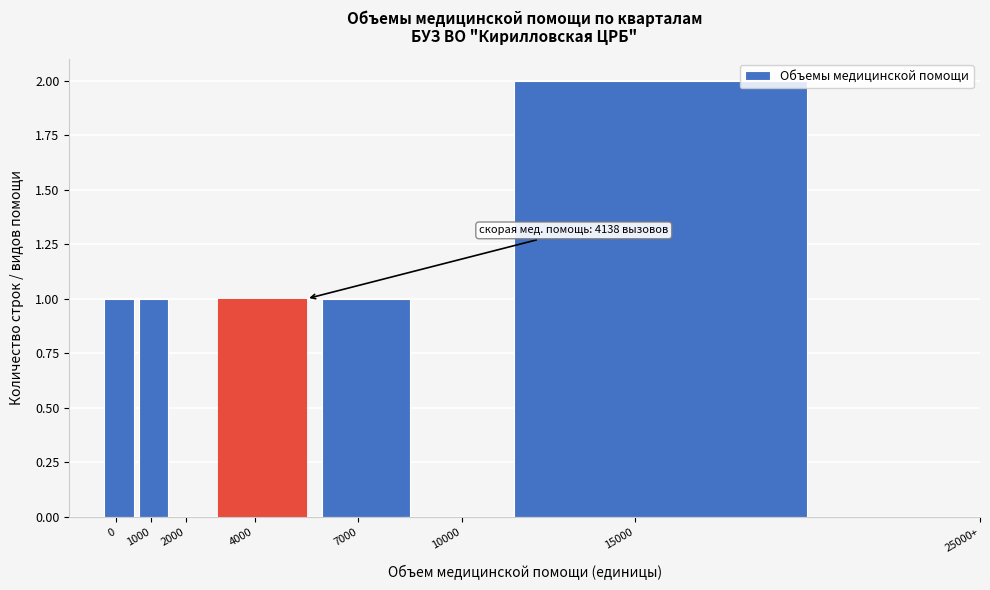

Reading left to right, extract all data points from this chart.

0=1	1000=1	2000=0	4000=1	7000=1	10000=0	15000=2